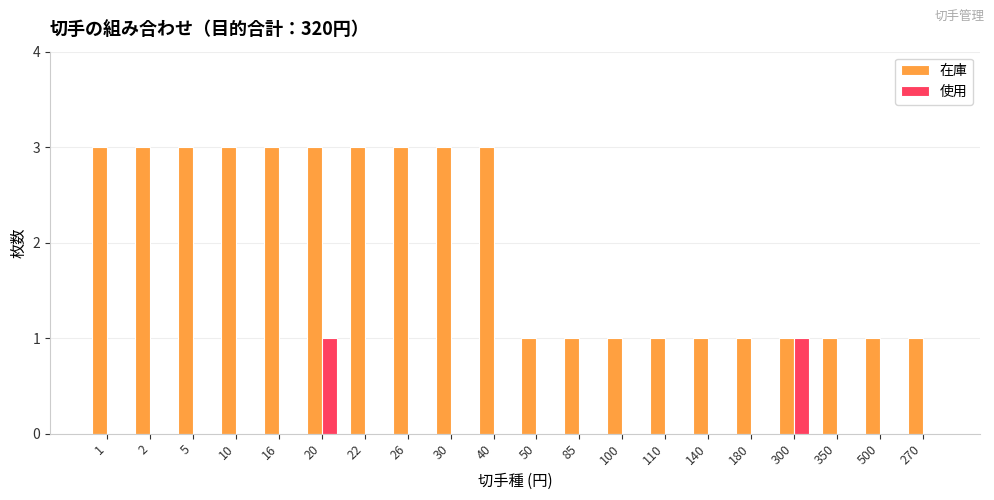

Reading left to right, transcribe all the data shown in this chart.

在庫: 3	3	3	3	3	3	3	3	3	3	1	1	1	1	1	1	1	1	1	1
使用: 0	0	0	0	0	1	0	0	0	0	0	0	0	0	0	0	1	0	0	0